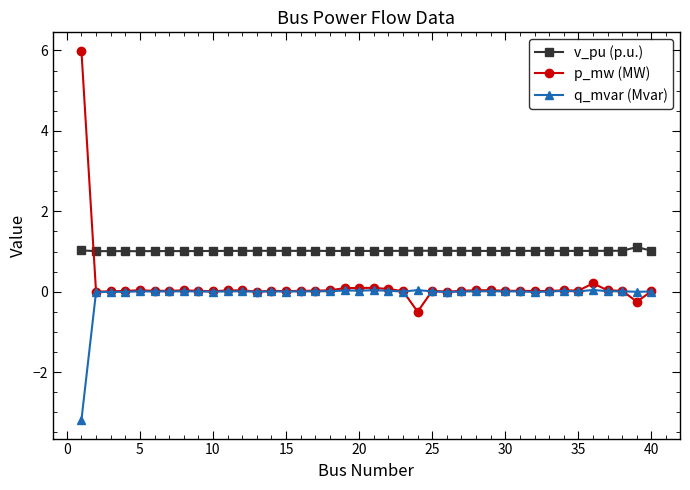

How many times do v_pu (p.u.) and p_mw (MW) cross each other?

1